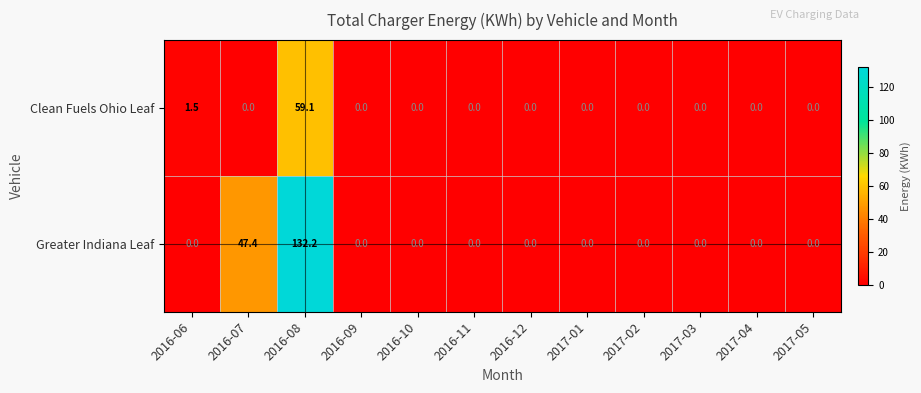

Reading right to left, extract all data points from this chart.

Clean Fuels Ohio Leaf: 0.0	0.0	0.0	0.0	0.0	0.0	0.0	0.0	0.0	59.1	0.0	1.5
Greater Indiana Leaf: 0.0	0.0	0.0	0.0	0.0	0.0	0.0	0.0	0.0	132.2	47.4	0.0